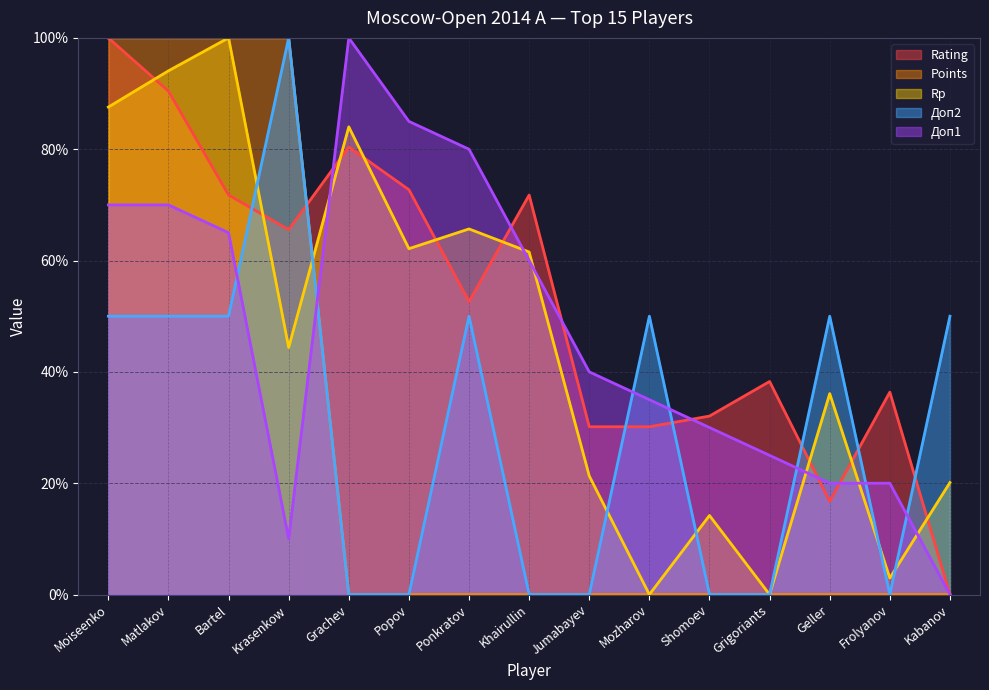

How many data points does each series have?

15